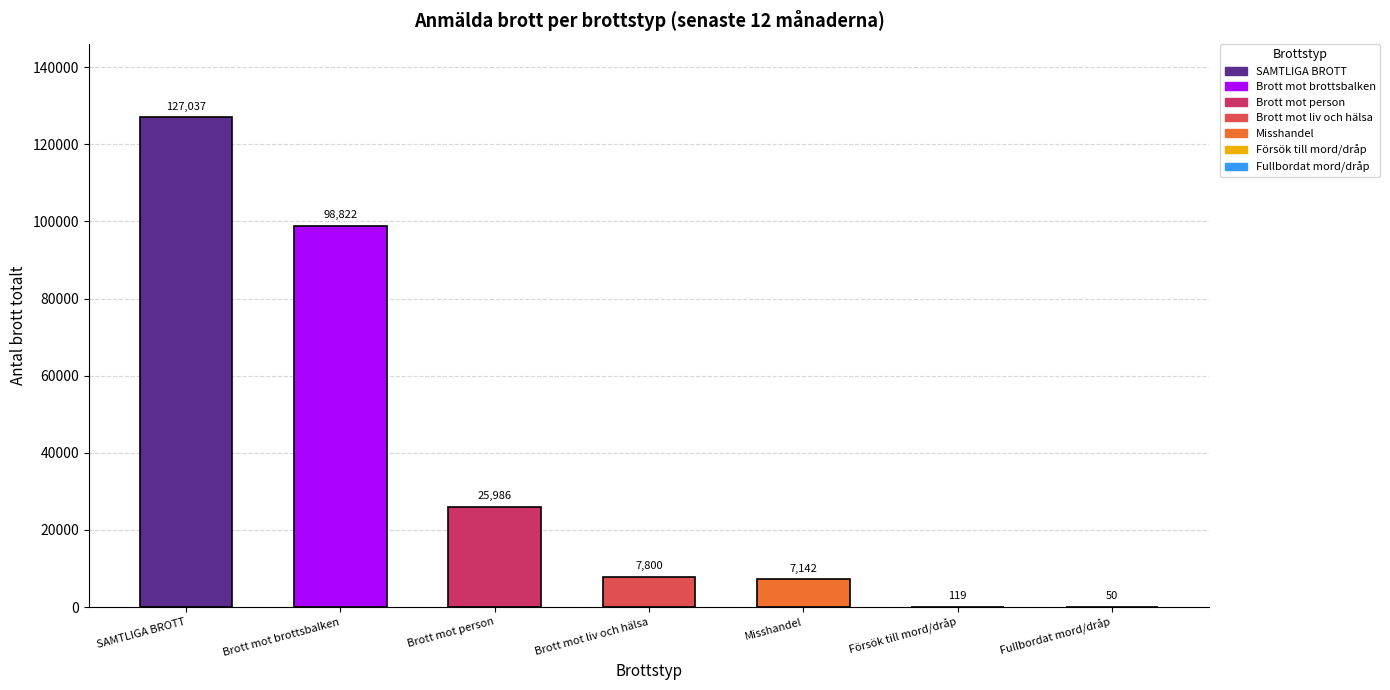

What is the change in value from Försök till mord/dråp to Fullbordat mord/dråp?

-69